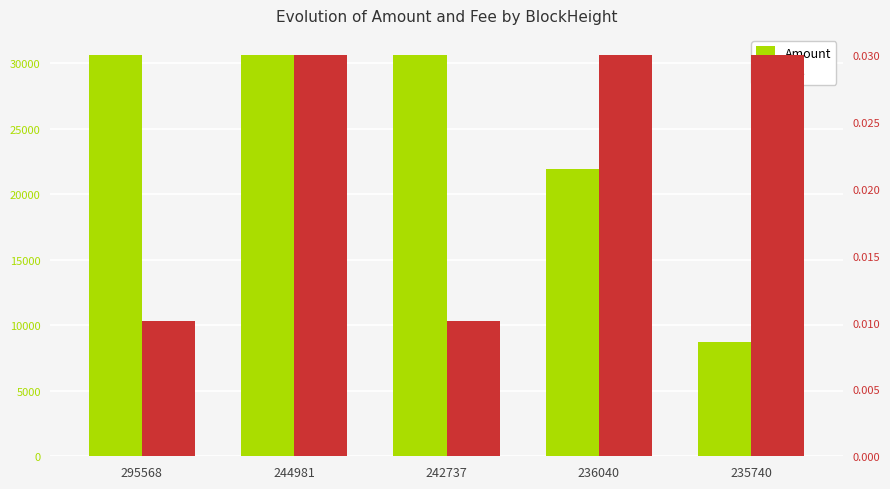

Is it true that Amount equals 21940.7 at 236040?

True